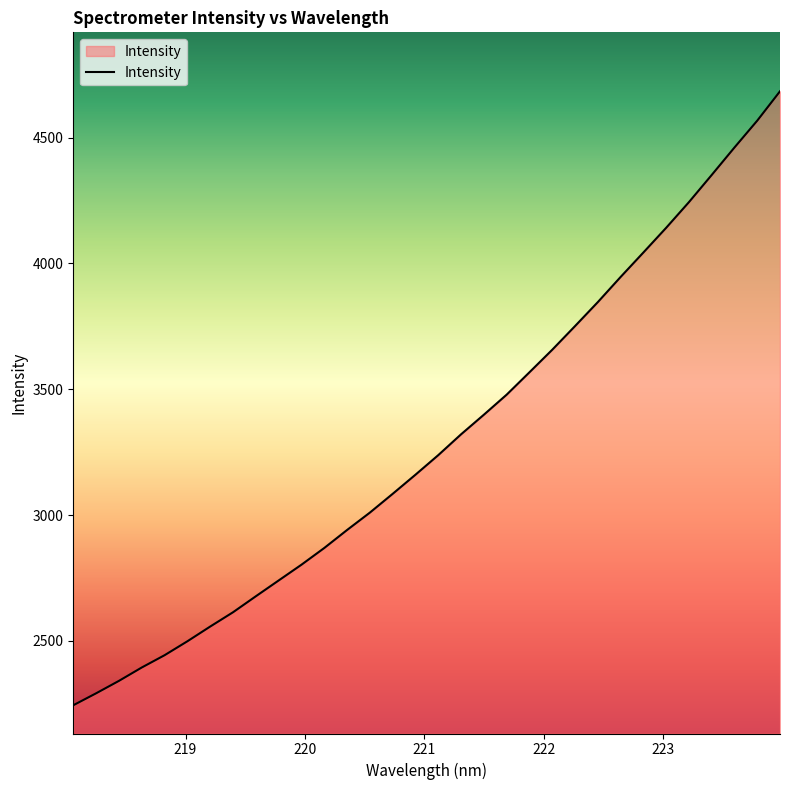

Does the chart have visible grid lines?

No